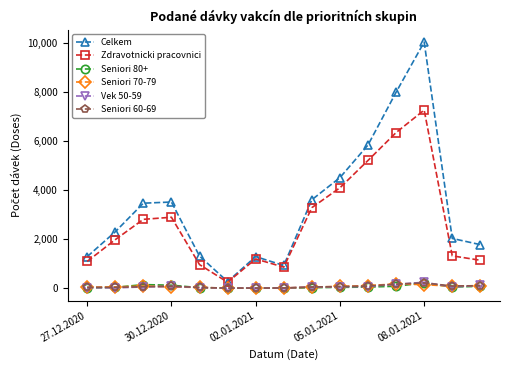

True or false: Vek 50-59 and Zdravotnicki pracovnici intersect in this chart.

False